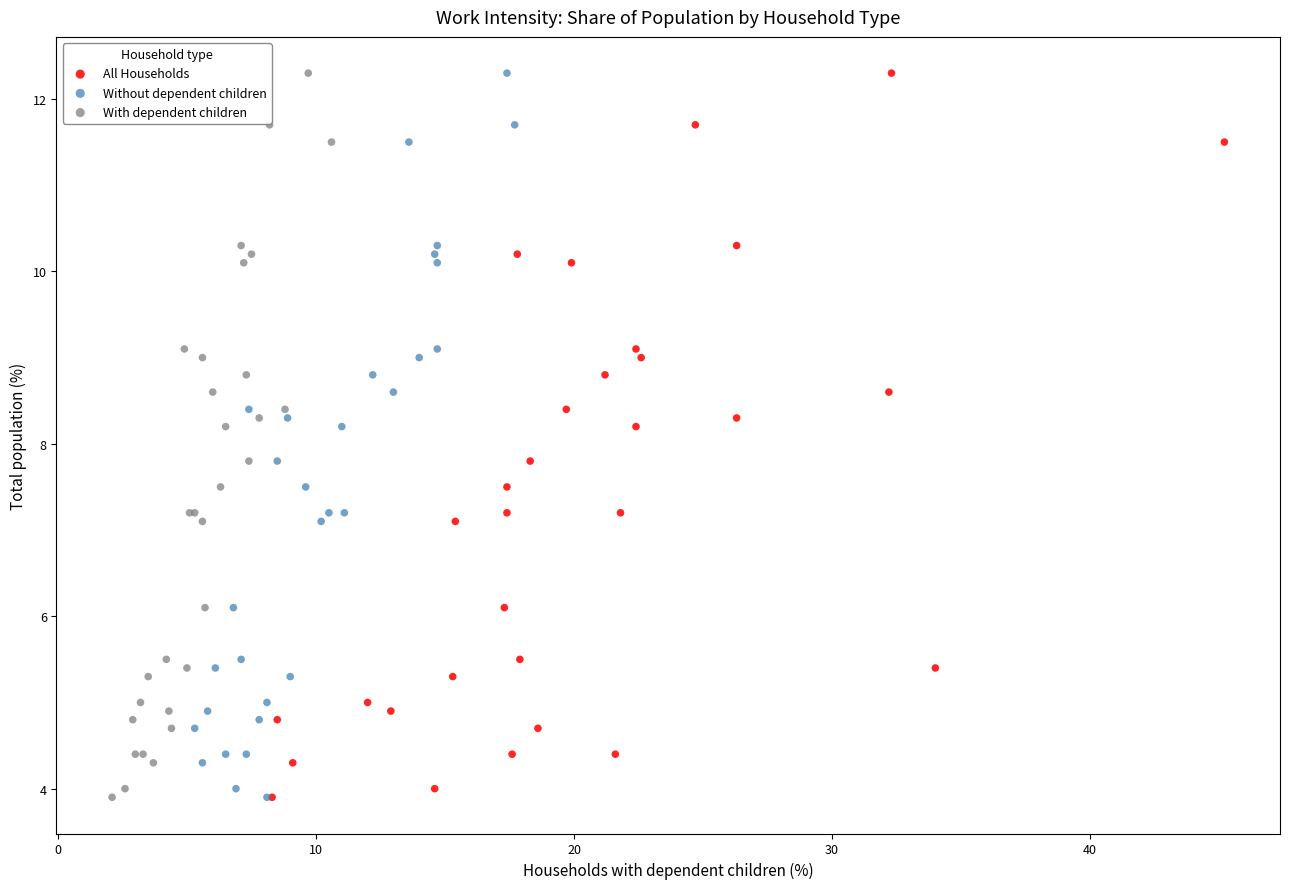

What are all the series names shown in the legend?

All Households, Without dependent children, With dependent children